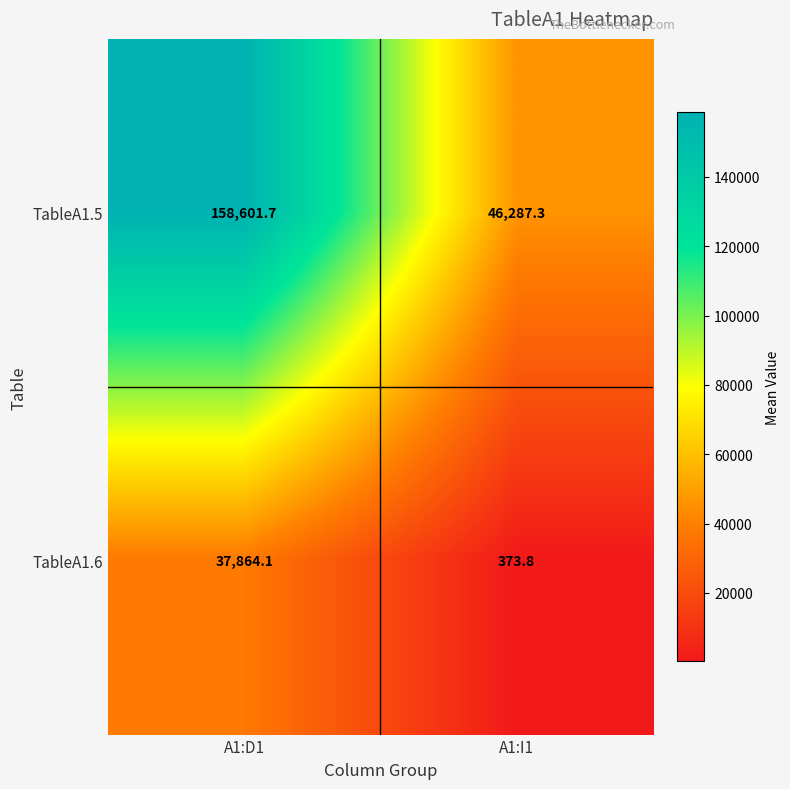

Which series has the largest range (max minus min)?

TableA1.5